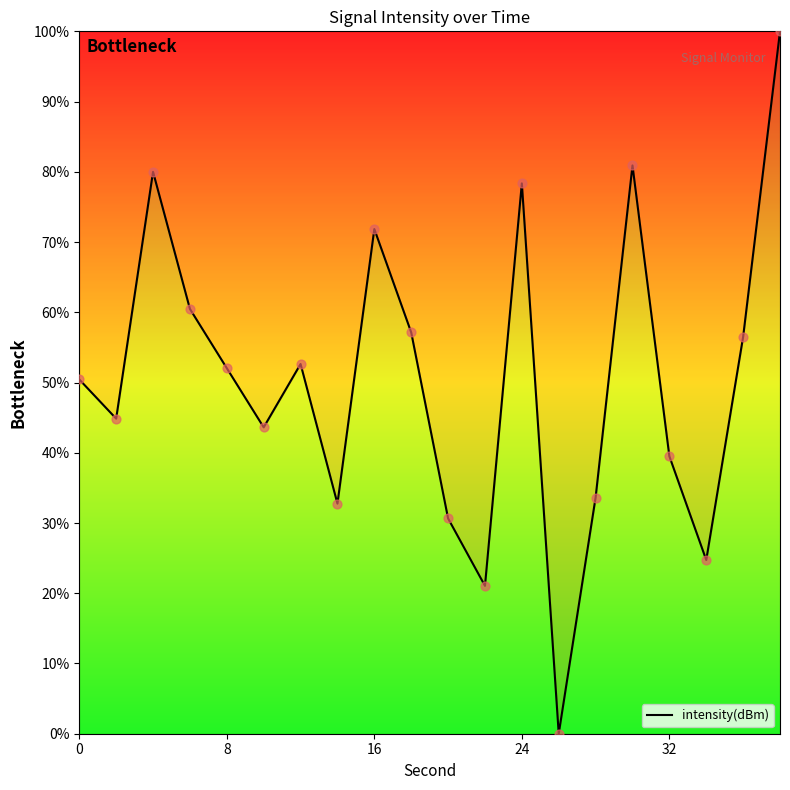

What is the difference between the maximum and minimum values?

100.0